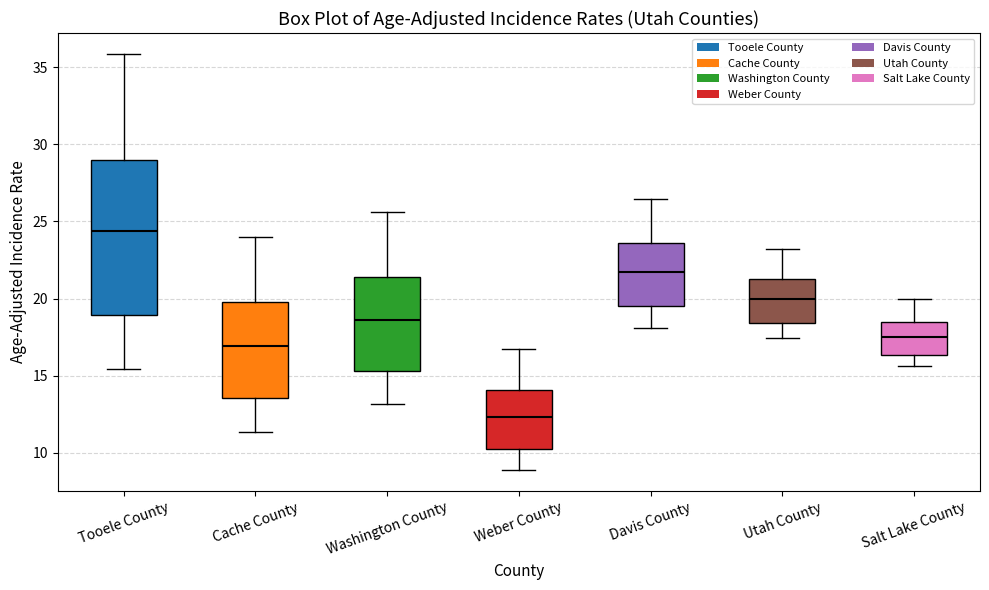

Where is the lower edge of the box for Salt Lake County on the y-axis? The values are not printed on the chart, so give them approximately, as read against the axis.

16.5